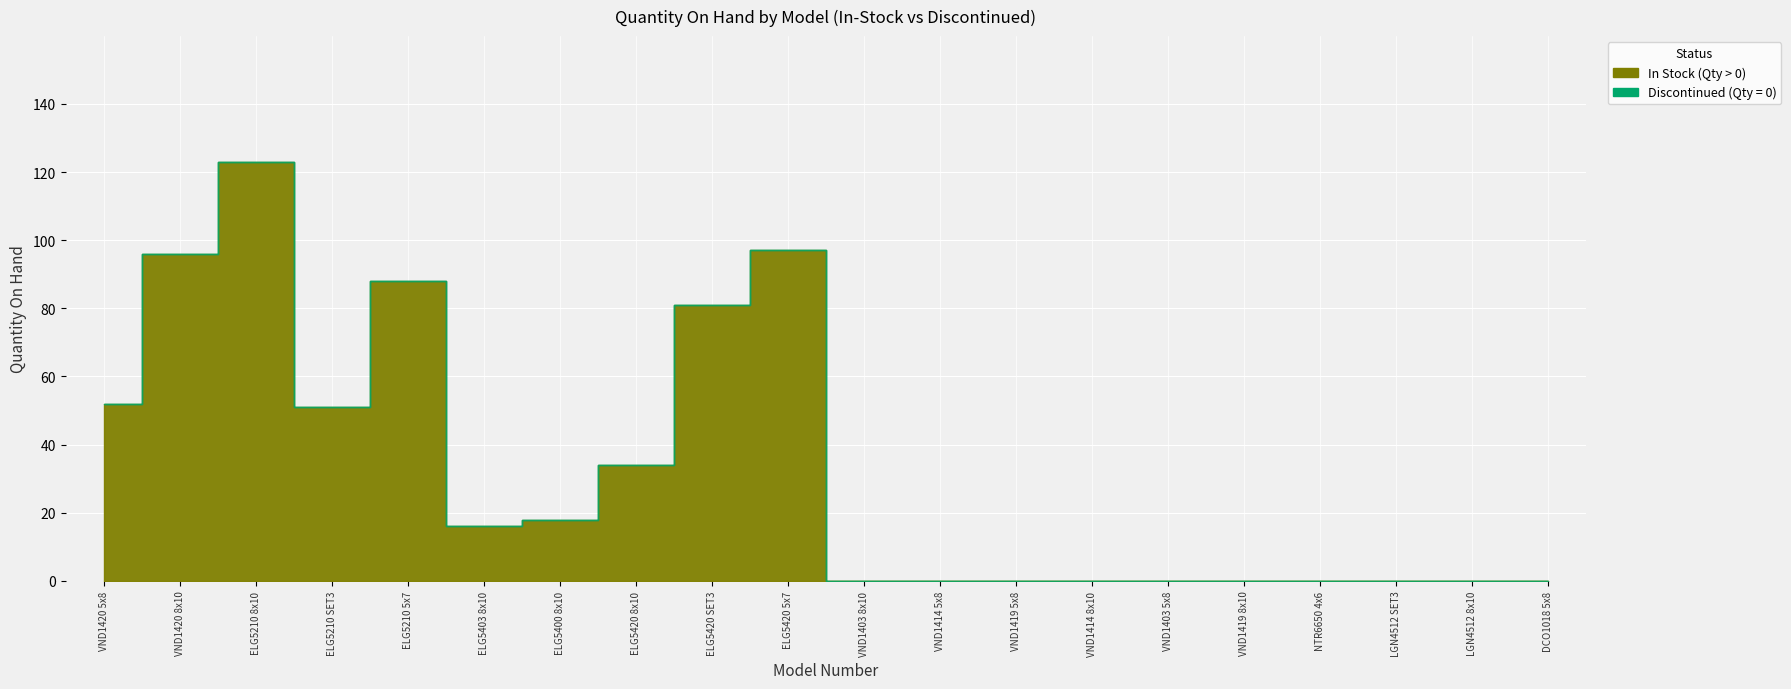

Which series has the largest range (max minus min)?

In Stock (Qty > 0)